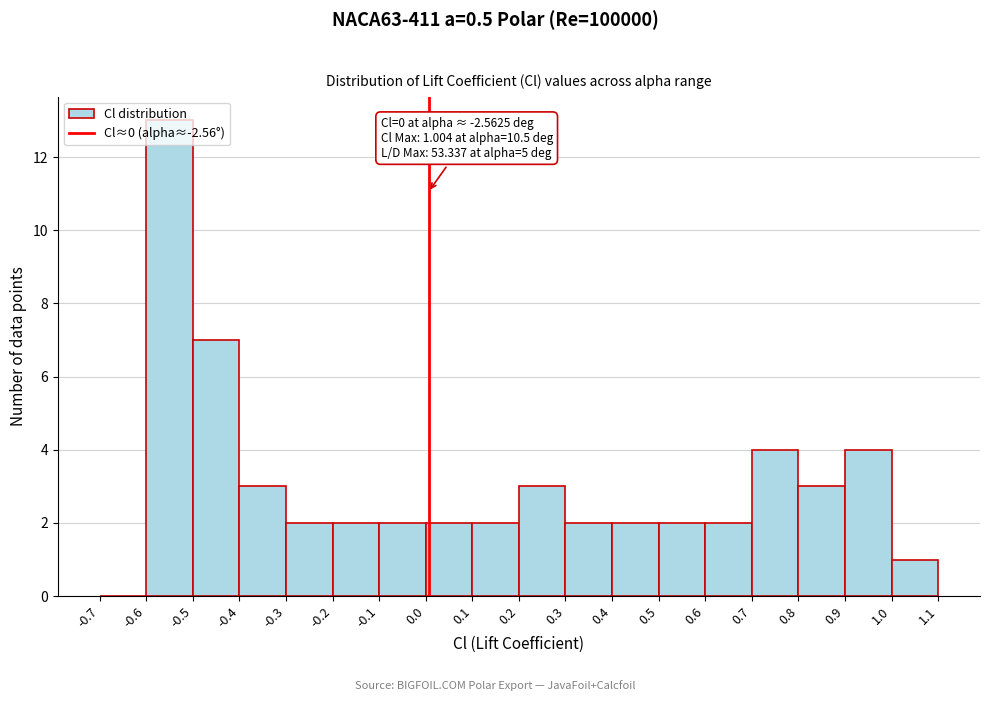

Which range on the x-axis has the tallest bar?

-0.6 to -0.5